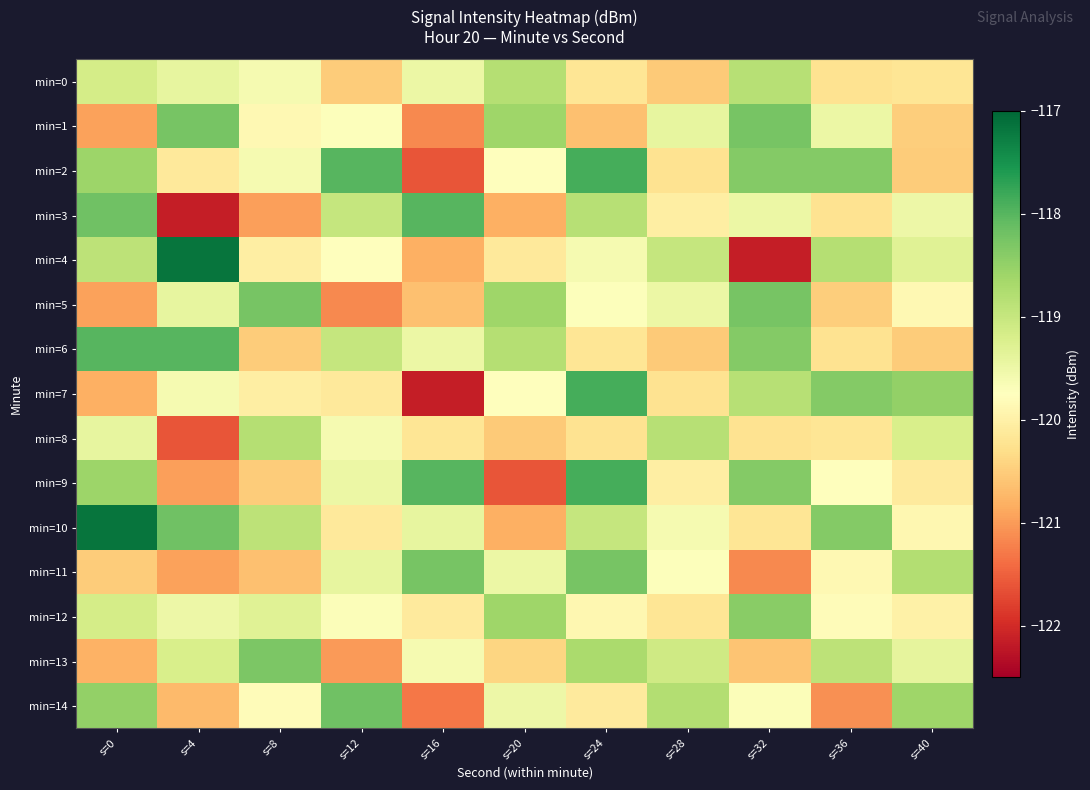

Rank the series at s=16 from highest to lowest value.

min=3, min=9, min=11, min=10, min=0, min=6, min=13, min=12, min=8, min=5, min=4, min=1, min=14, min=2, min=7